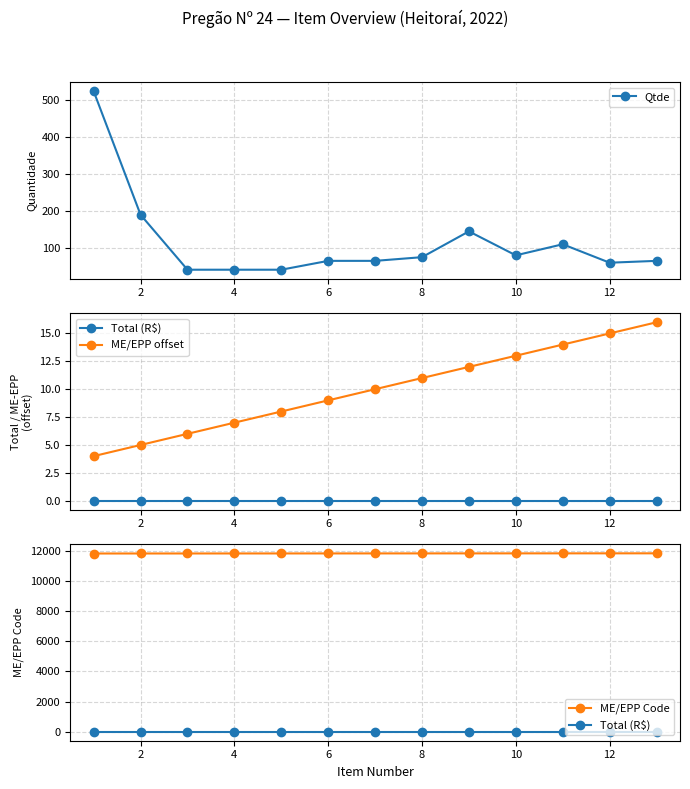

The value of Qtde at 2 is 190. True or false?

True